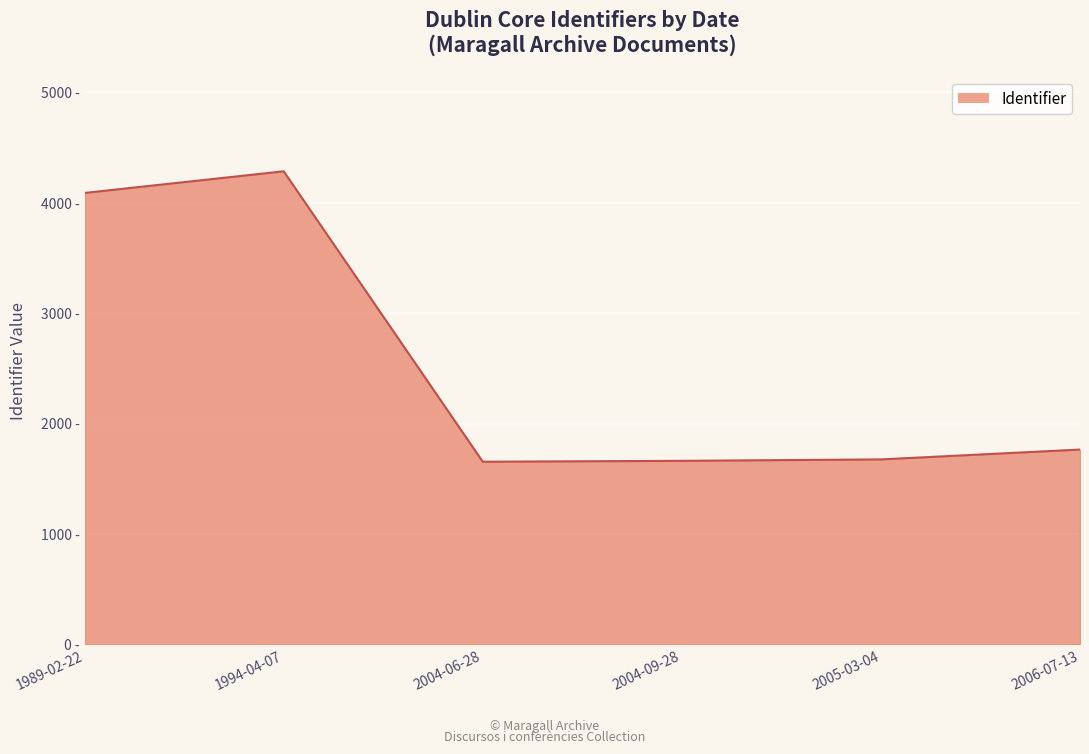

What is the ratio of the value at 1994-04-07 to the value at 2004-06-28?

2.6